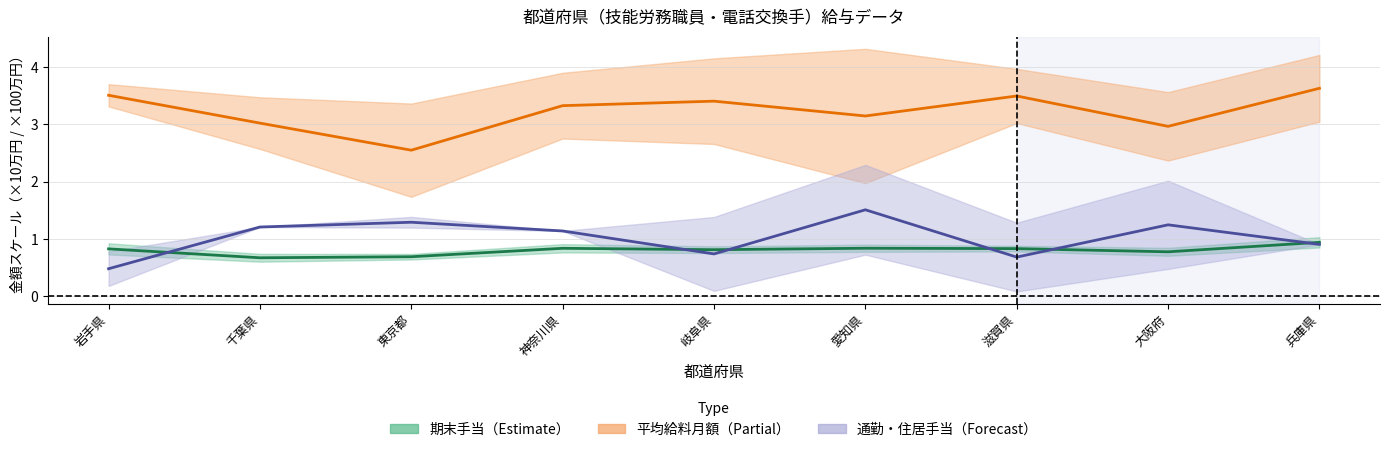

Between which two adjacent categories do 期末手当 and 通勤手当 first intersect?

岩手県 and 千葉県